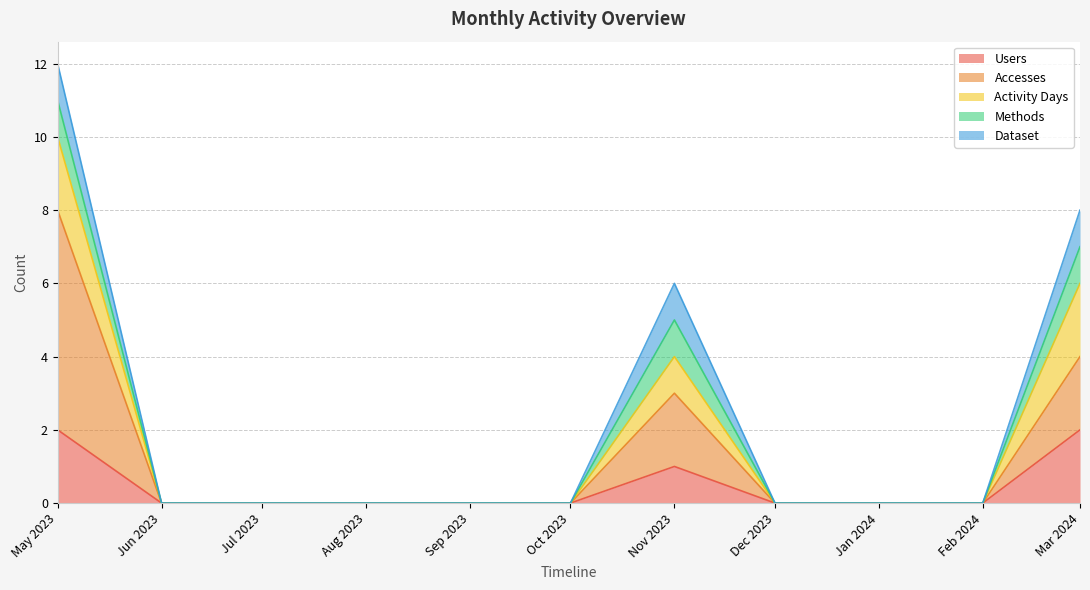

Does the chart display data point markers on the line(s)?

No